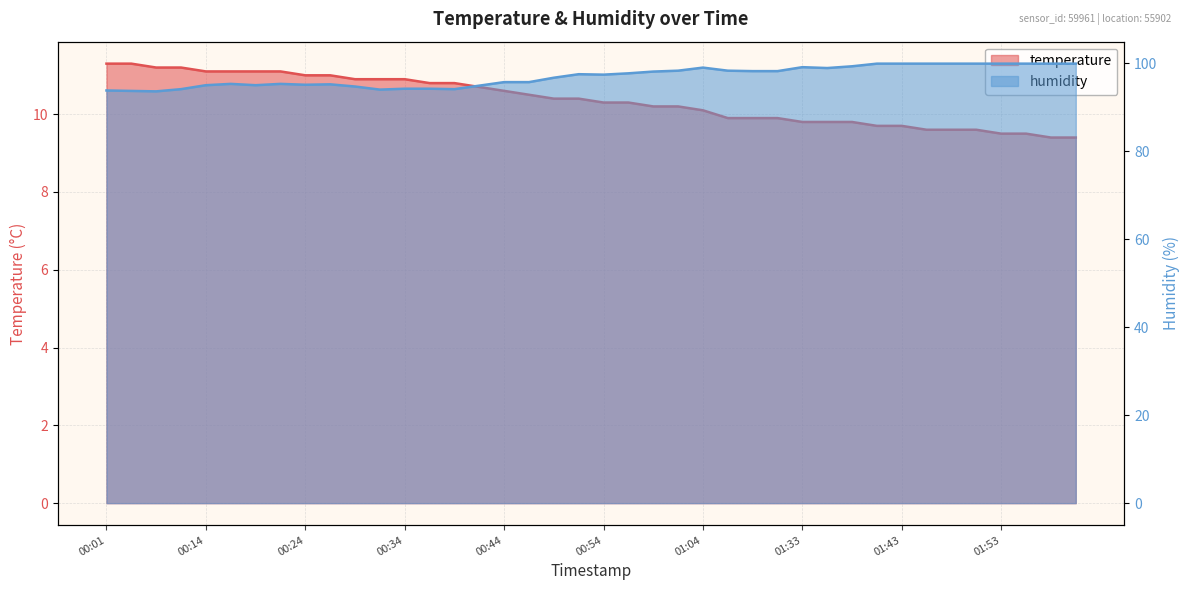

What is the sum of the temperature values at 00:34 and 01:46?

20.5